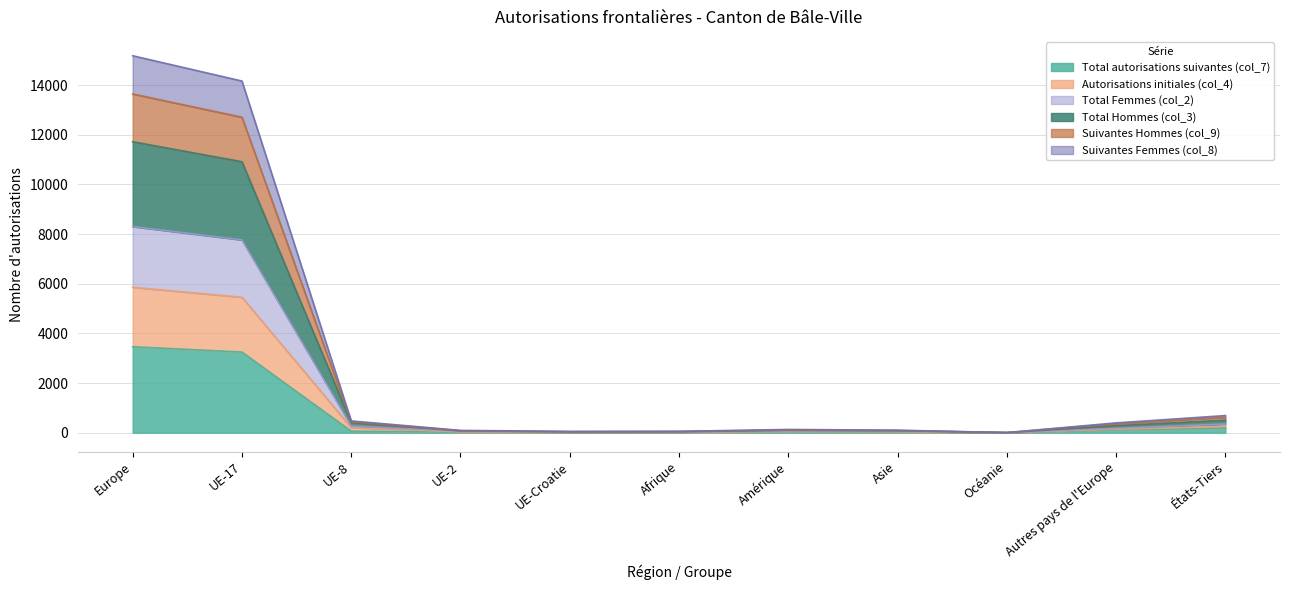

How many interior local valleys does the Autorisations initiales (col_4) series have?

2